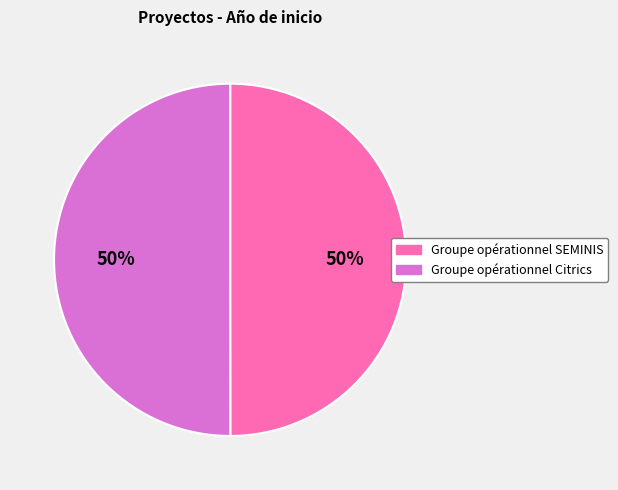

True or false: Groupe opérationnel SEMINIS accounts for 35% of the total.

False